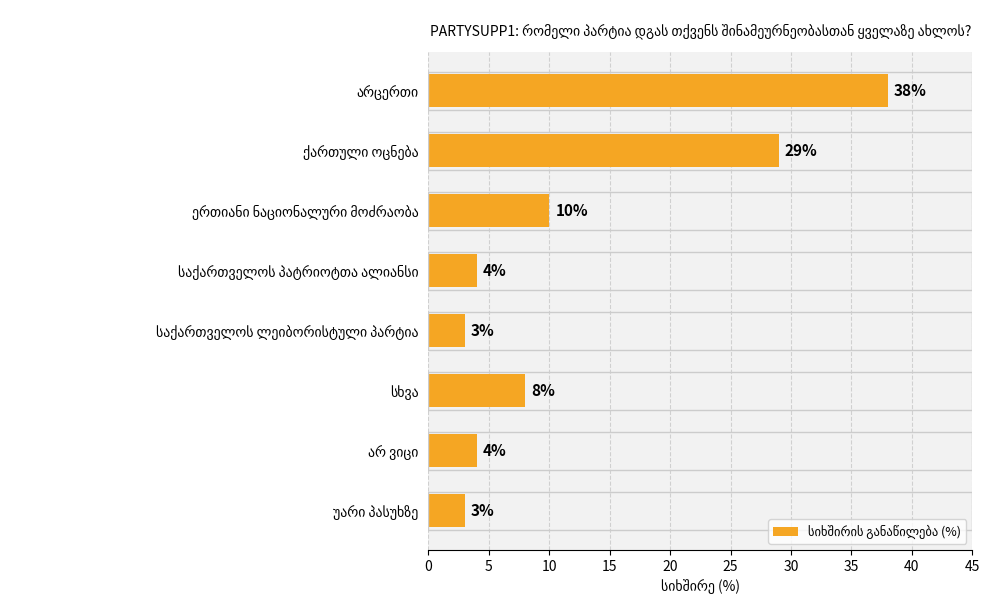

What is the greatest value displayed?

38